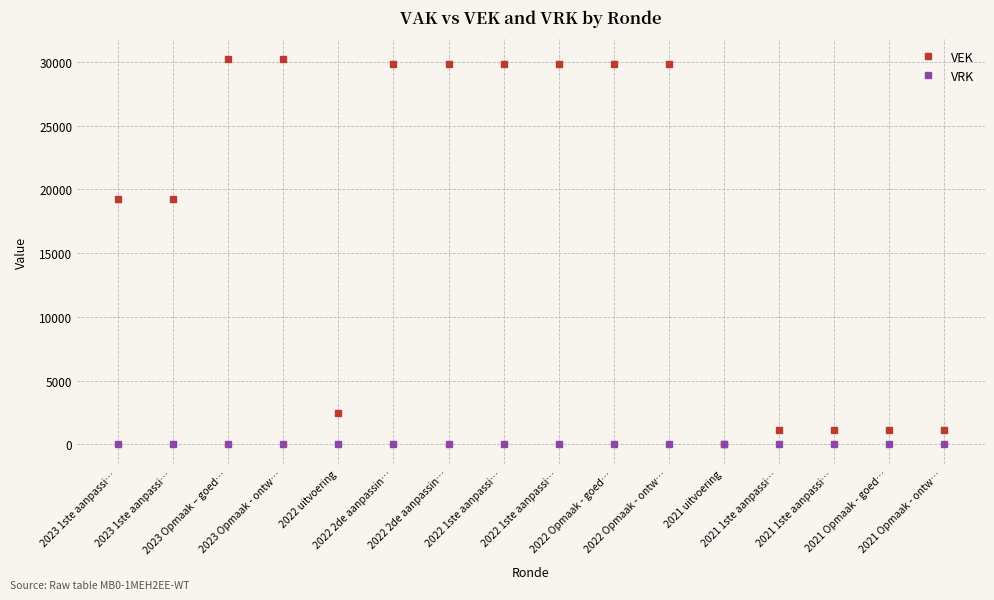

What is the difference between the VEK values at 2021 uitvoering and 2022 Opmaak - ontw…?

29806